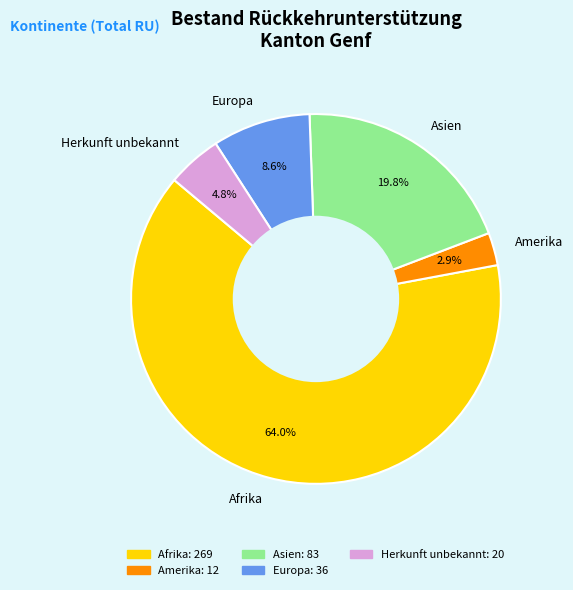

What percentage is the Herkunft unbekannt slice, to the nearest percent?

5%